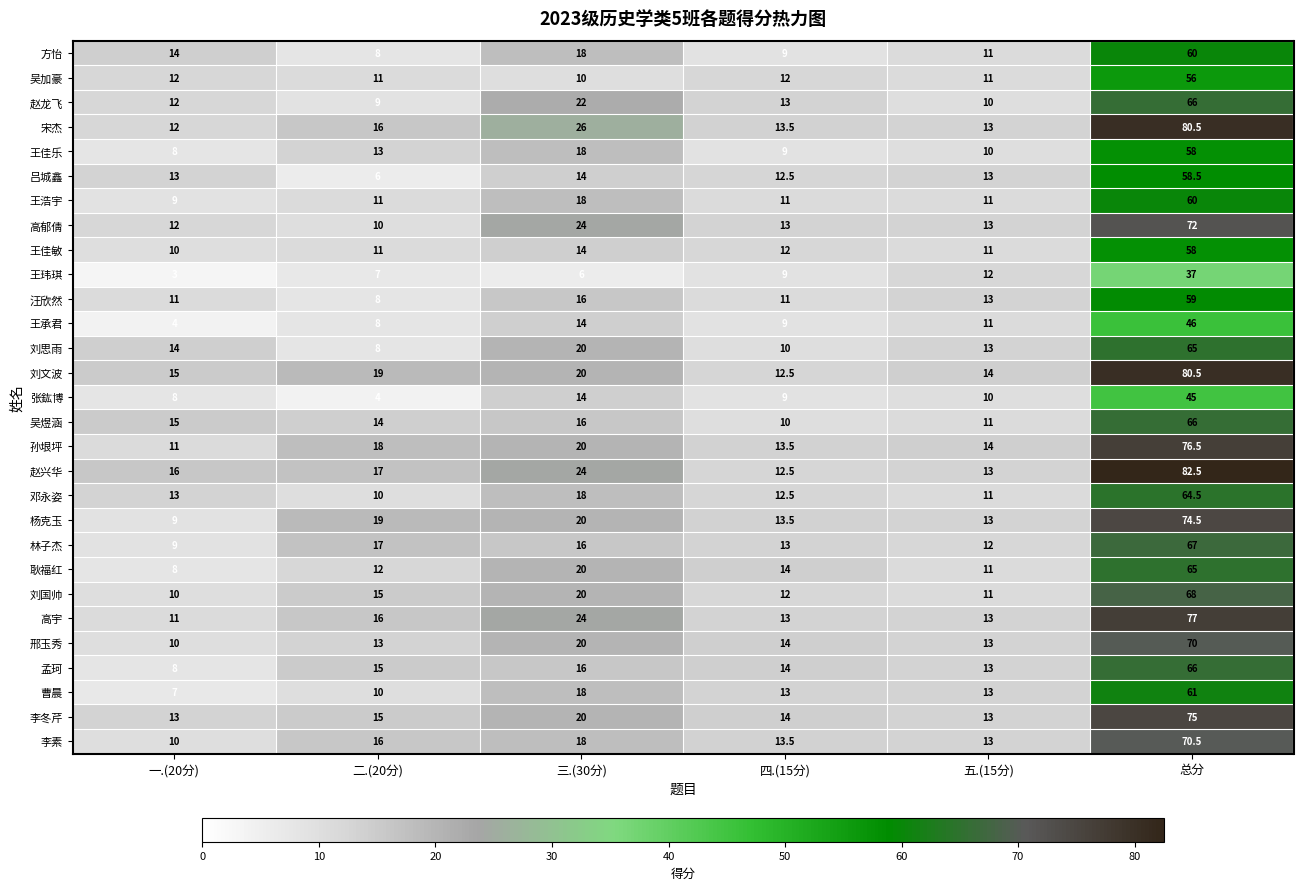

How many series are shown in this chart?

29